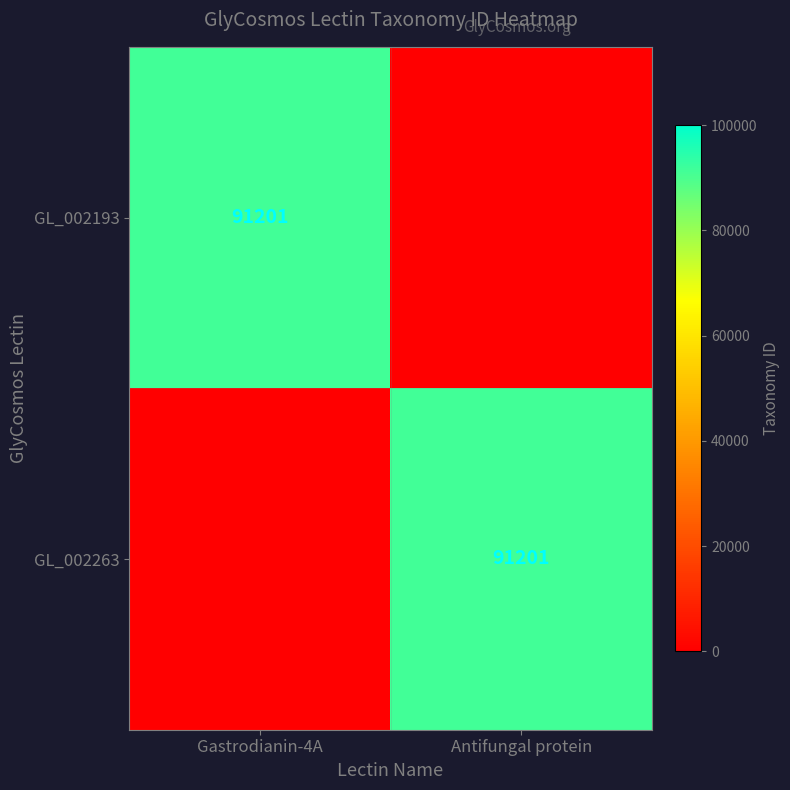

What is the difference between the maximum and minimum values in the GL_002263 series?

91201